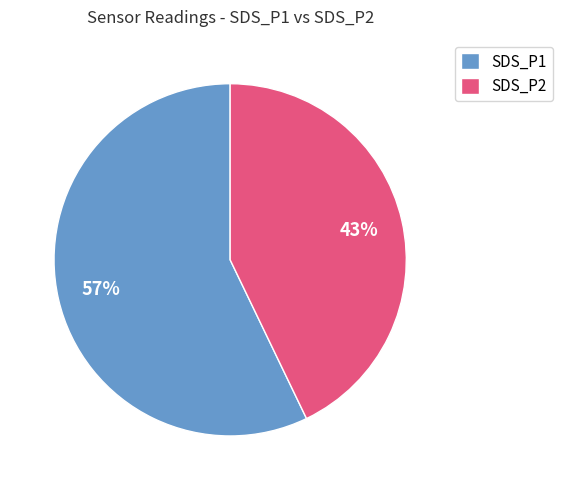

To the nearest percent, what portion does SDS_P1 represent?

57%